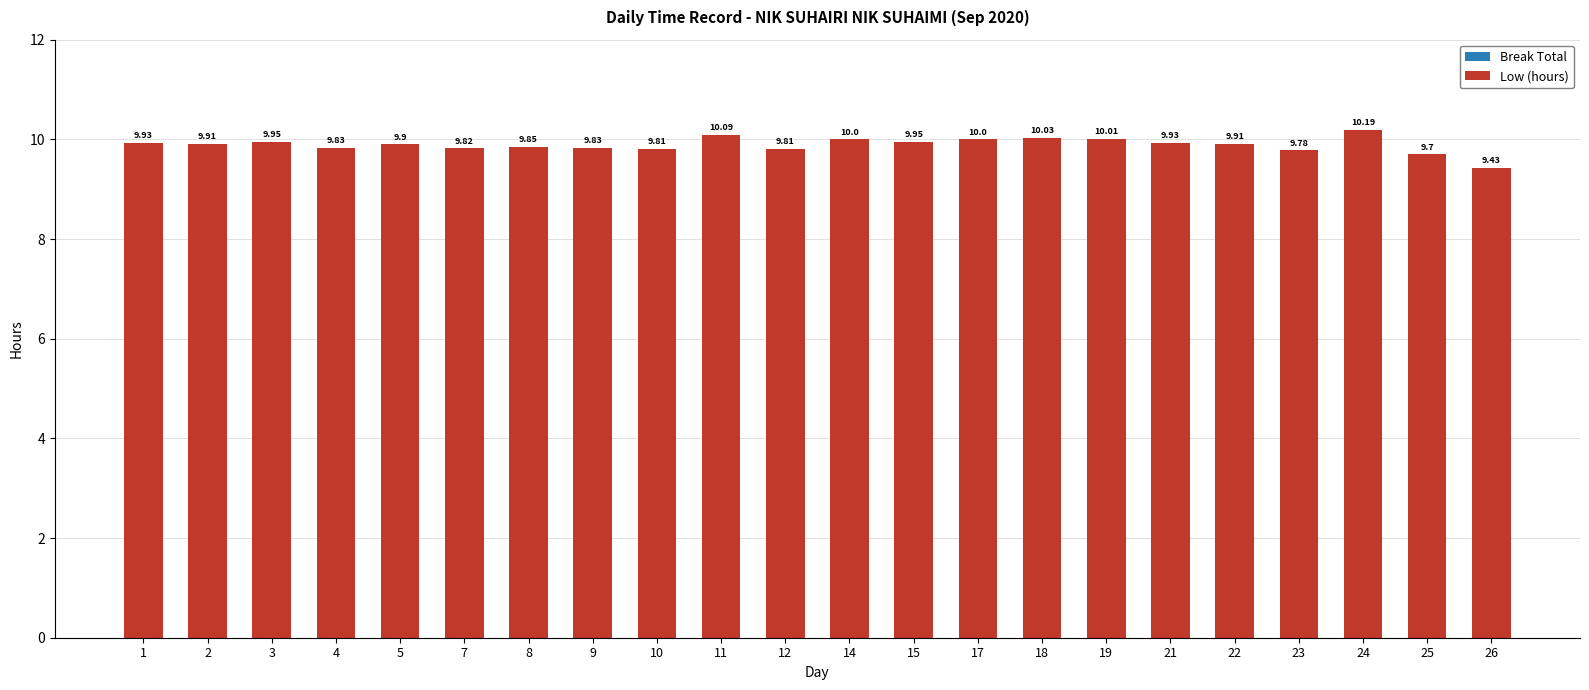

Which has a higher value, 2 or 12?

2